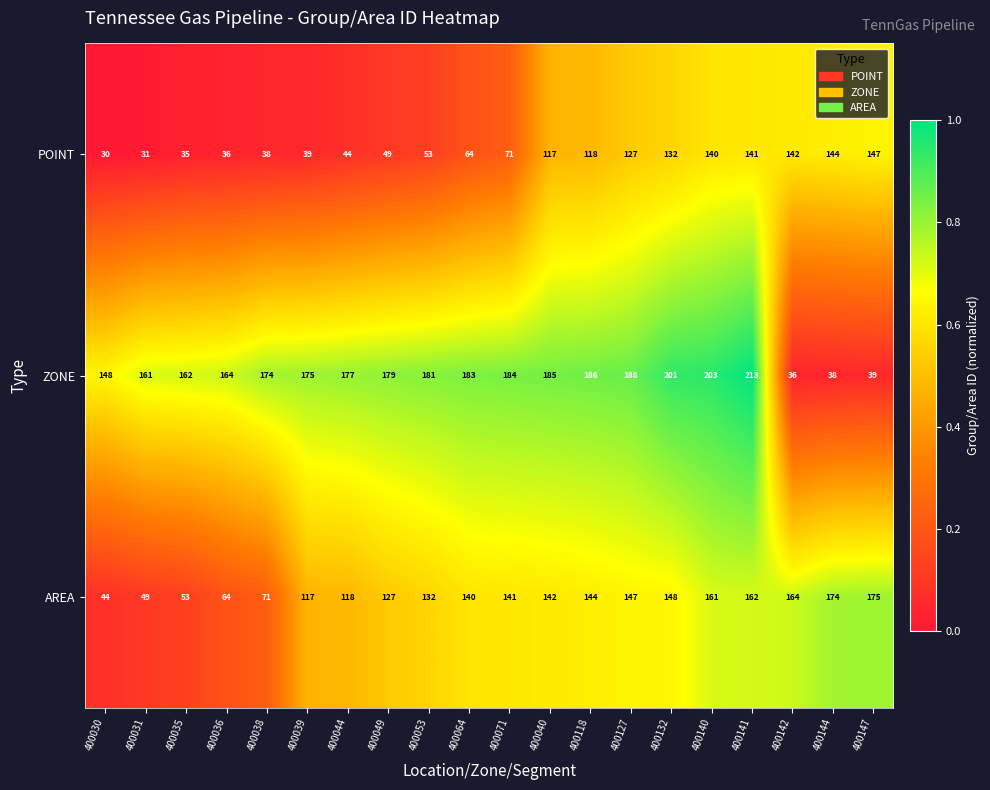

What is the difference between the maximum and minimum values in the AREA series?

131